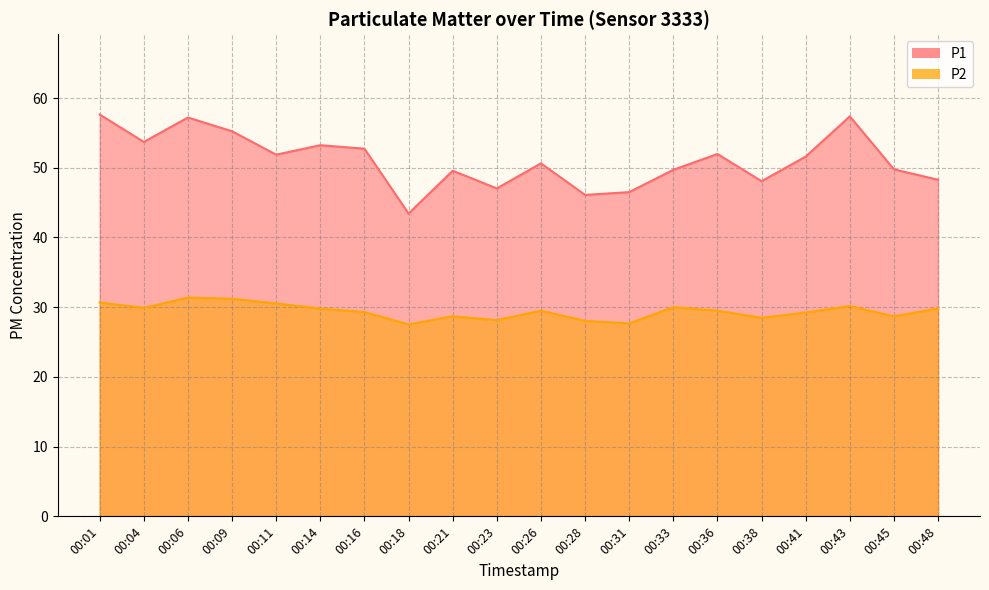

Rank the series by their average value, from lowest to highest.

P2, P1